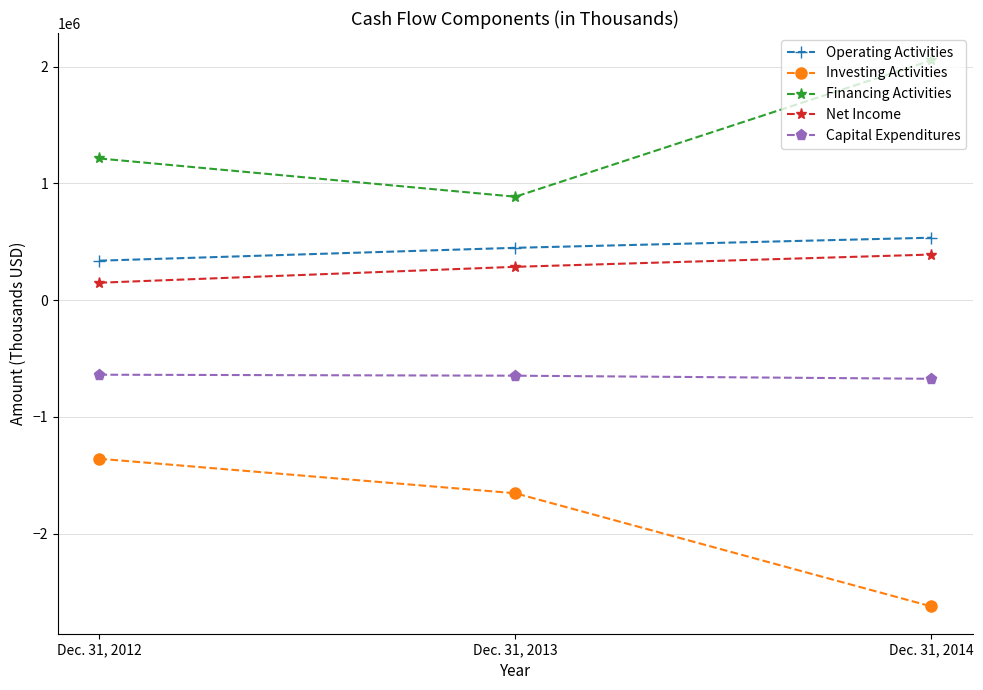

What is the smallest value displayed?

-2621559